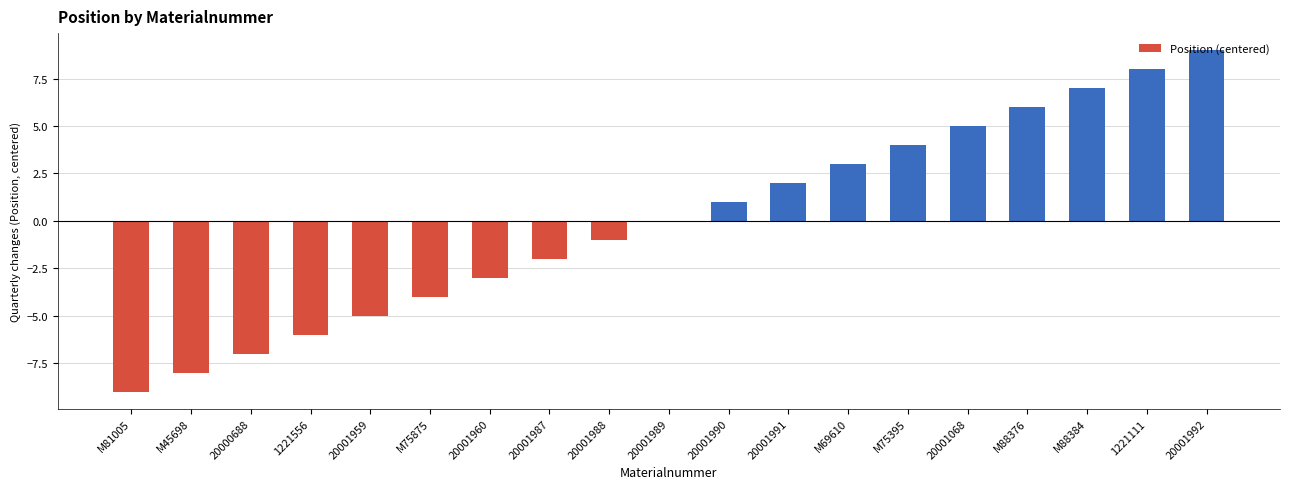

At which category does the chart reach its peak across all series?

20001992